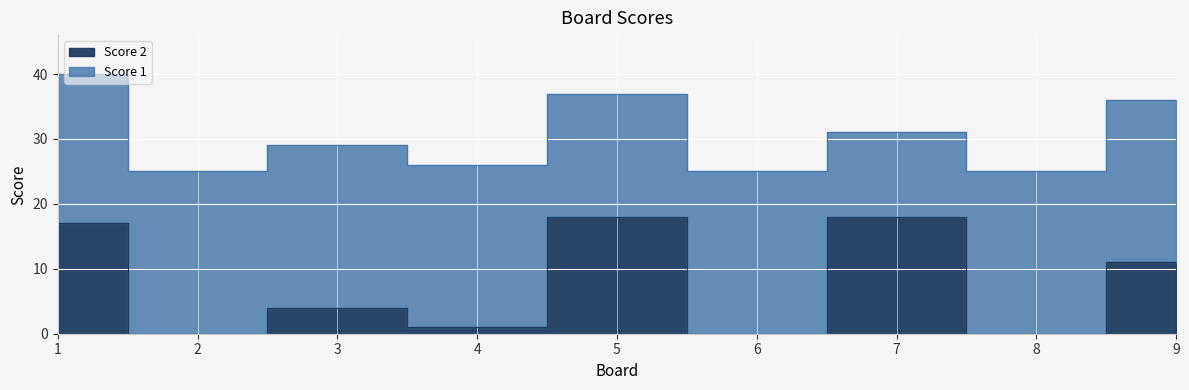

What is the difference between the maximum and minimum values?

18